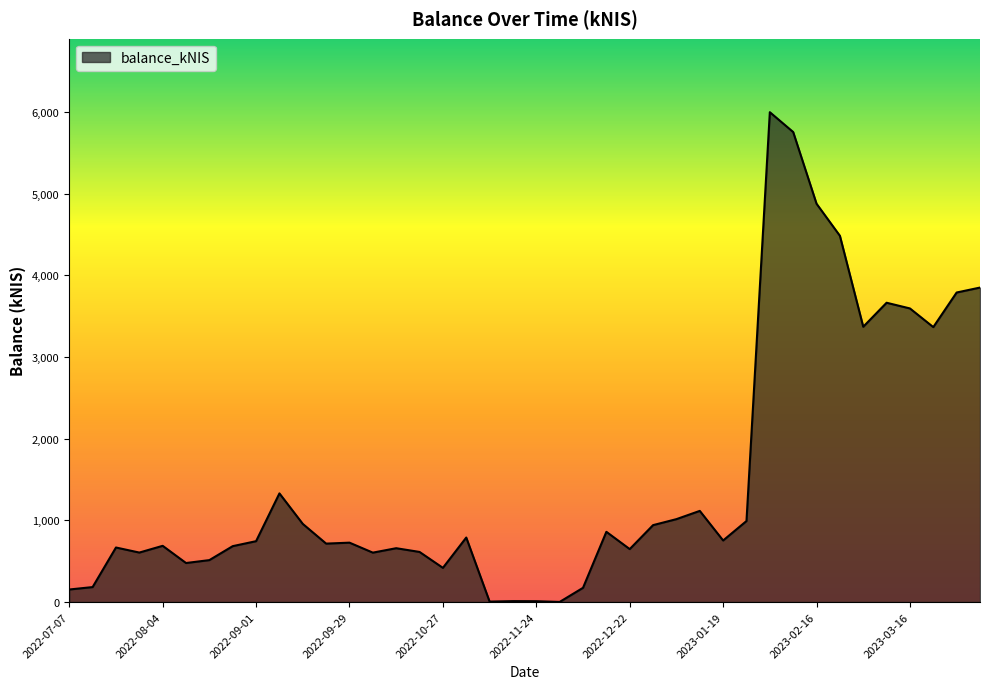

What is the difference between the maximum and minimum values?

5995.6